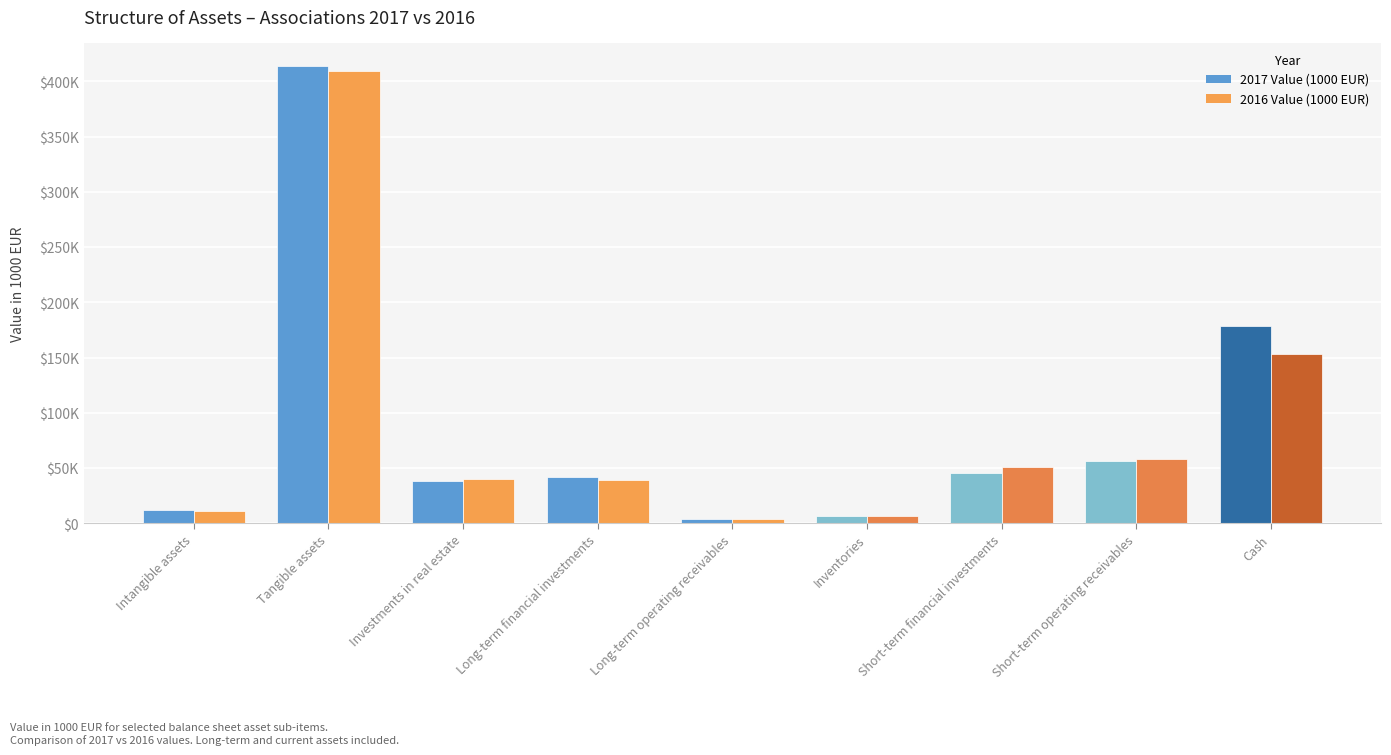

What is the value of the 2017 Value (1000 EUR) bar at the 7th from the left?

45484